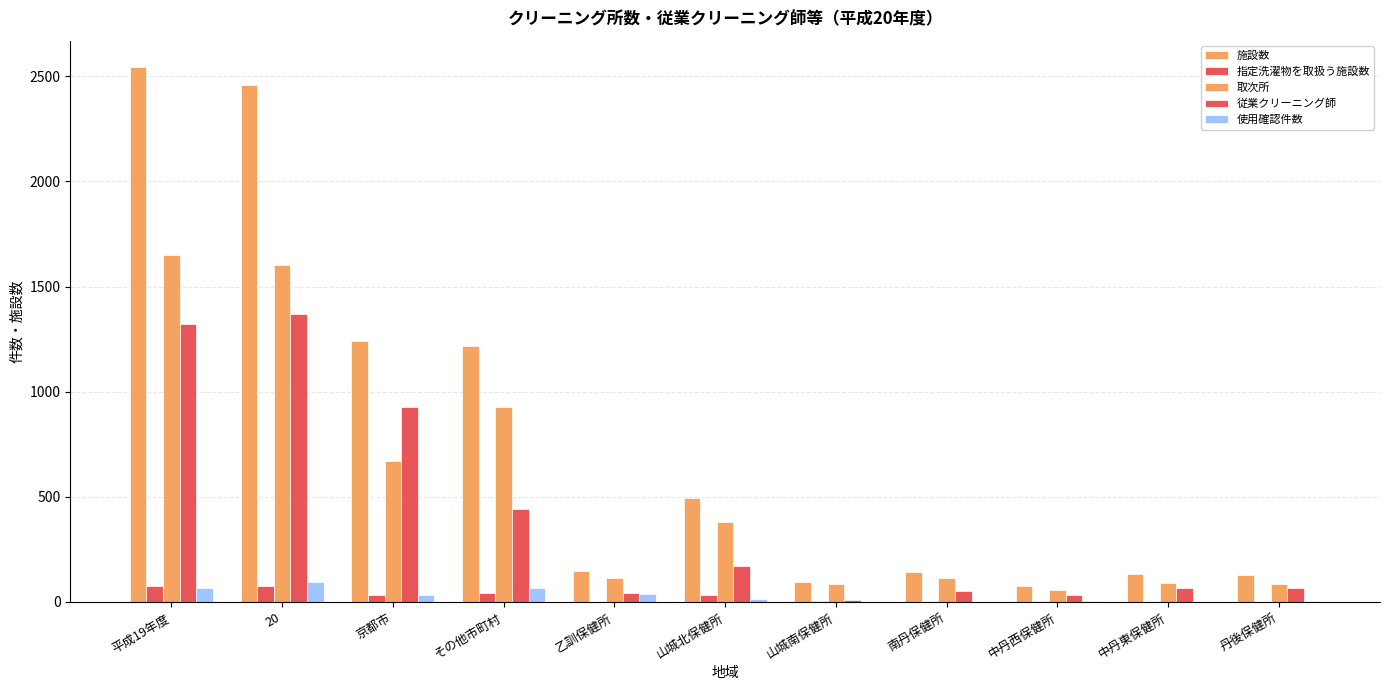

What value does the 従業クリーニング師 series have at 中丹西保健所, to the nearest 50?

50